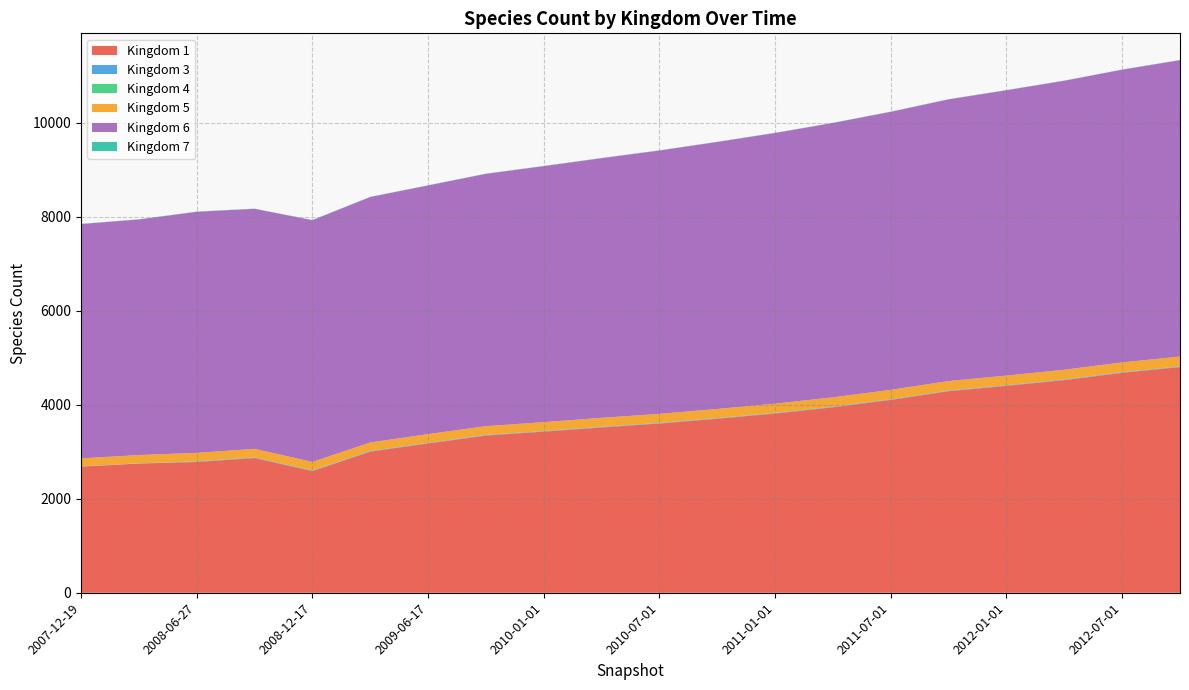

Reading right to left, what are all the values shown in this chart?

1: 4801	4678	4523	4401	4287	4102	3945	3812	3701	3599	3516	3427	3343	3176	3001	2588	2866	2781	2748	2682
3: 11	11	11	11	11	11	11	11	11	11	11	11	11	11	11	11	11	11	3	3
4: 2	2	2	2	2	2	2	2	2	2	2	2	2	2	2	2	2	2	2	2
5: 211	209	207	205	203	201	199	197	195	193	191	189	187	185	182	182	182	181	176	171
6: 6303	6225	6147	6069	5991	5913	5835	5757	5679	5601	5523	5445	5367	5289	5221	5141	5105	5128	5010	4984
7: 4	4	4	4	4	4	4	4	4	4	4	4	4	4	4	4	4	4	4	4